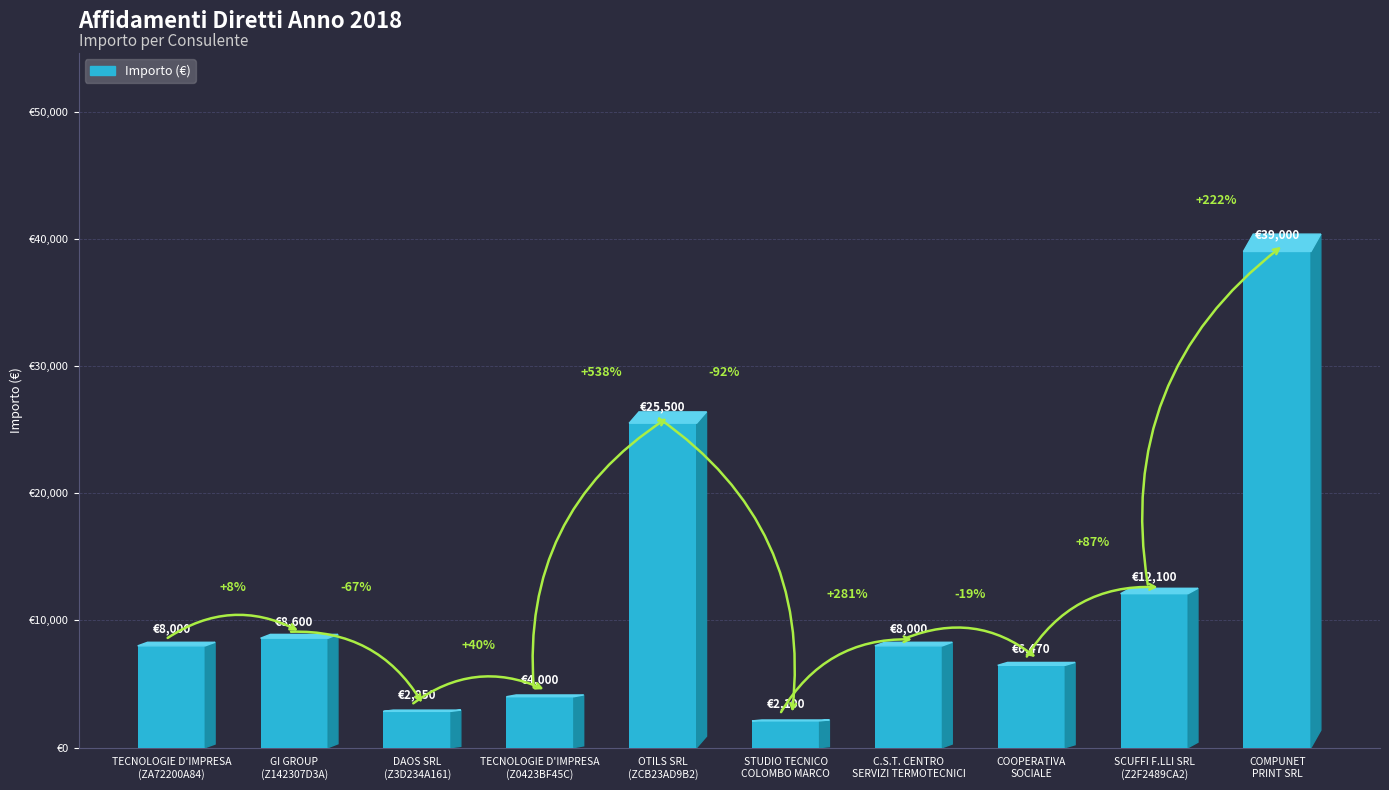

List the labels in order of value, largest first.

COMPUNET
PRINT SRL, OTILS SRL
(ZCB23AD9B2), SCUFFI F.LLI SRL
(Z2F2489CA2), GI GROUP
(Z142307D3A), TECNOLOGIE D'IMPRESA
(ZA72200A84), C.S.T. CENTRO
SERVIZI TERMOTECNICI, COOPERATIVA
SOCIALE, TECNOLOGIE D'IMPRESA
(Z0423BF45C), DAOS SRL
(Z3D234A161), STUDIO TECNICO
COLOMBO MARCO